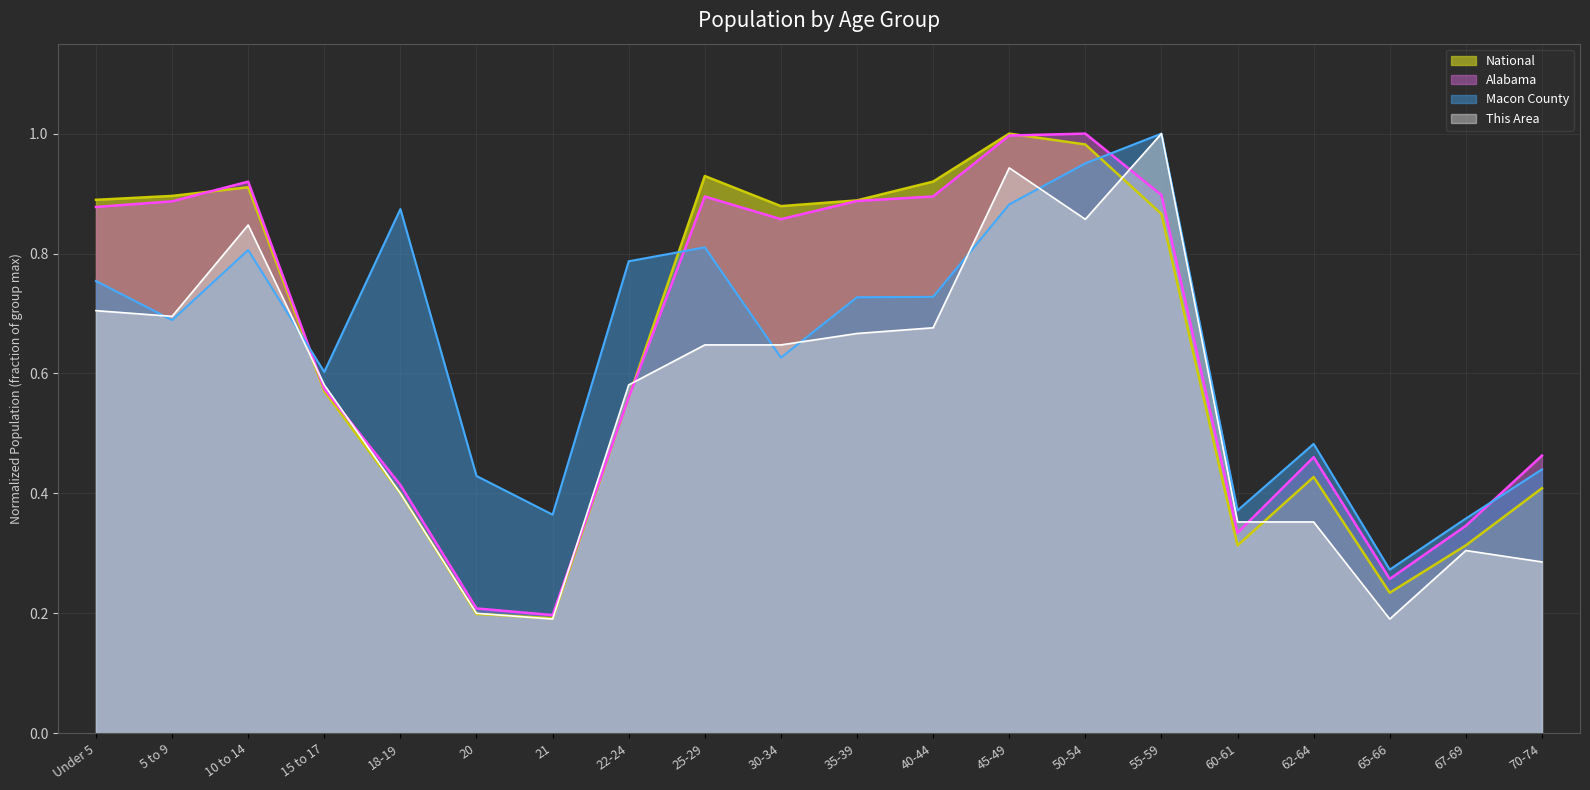

Between 10 to 14 and 67-69, which series saw the biggest shift?

National